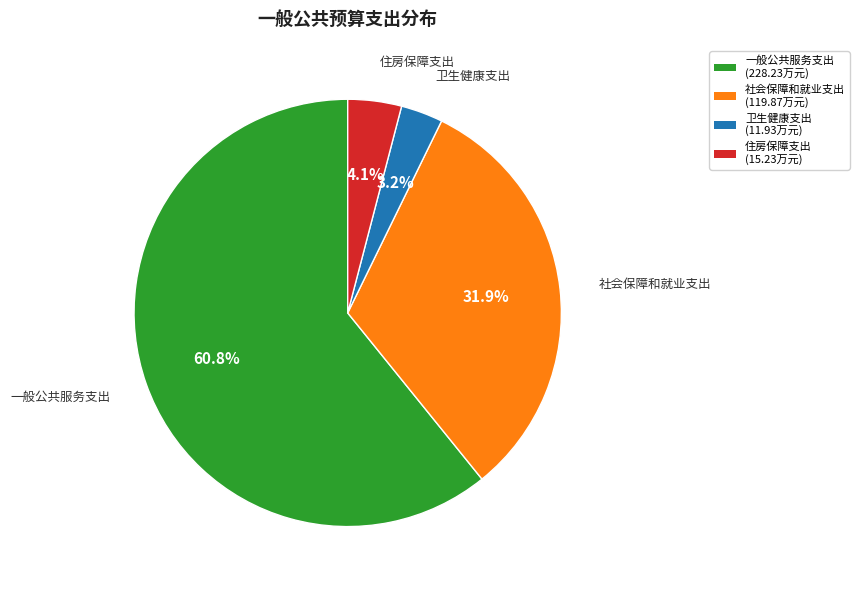

How much of the chart is everything except 一般公共服务支出?

39.2%